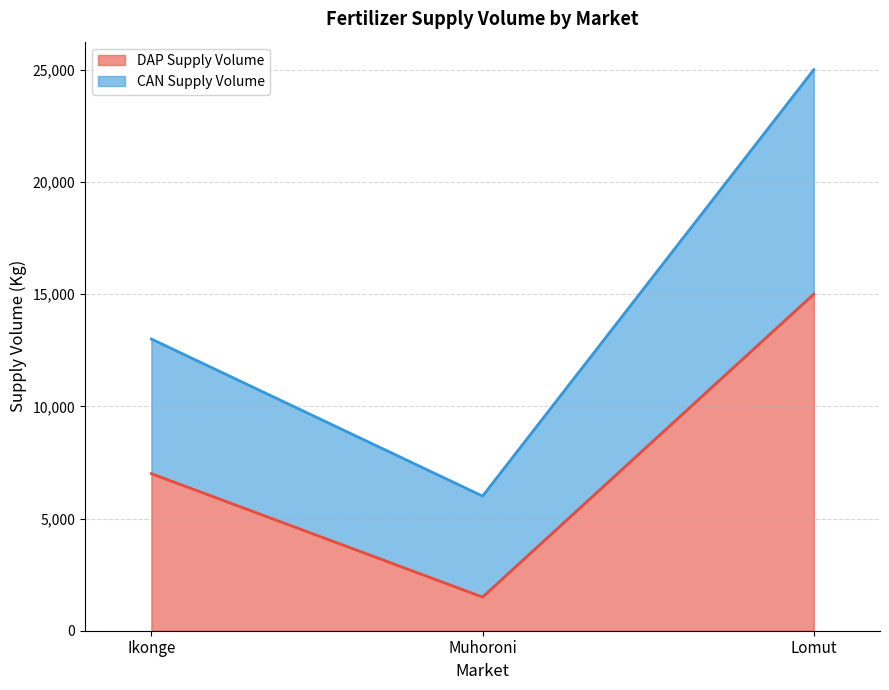

At which label does CAN Supply Volume reach its minimum?

Muhoroni